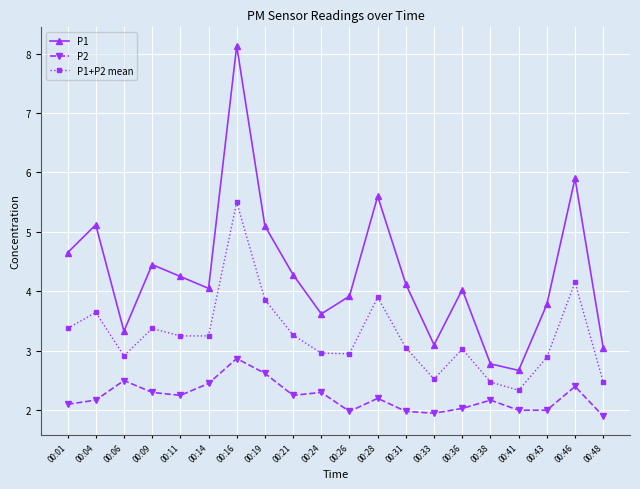

True or false: P1+P2 mean has more than 0 interior local peaks.

True